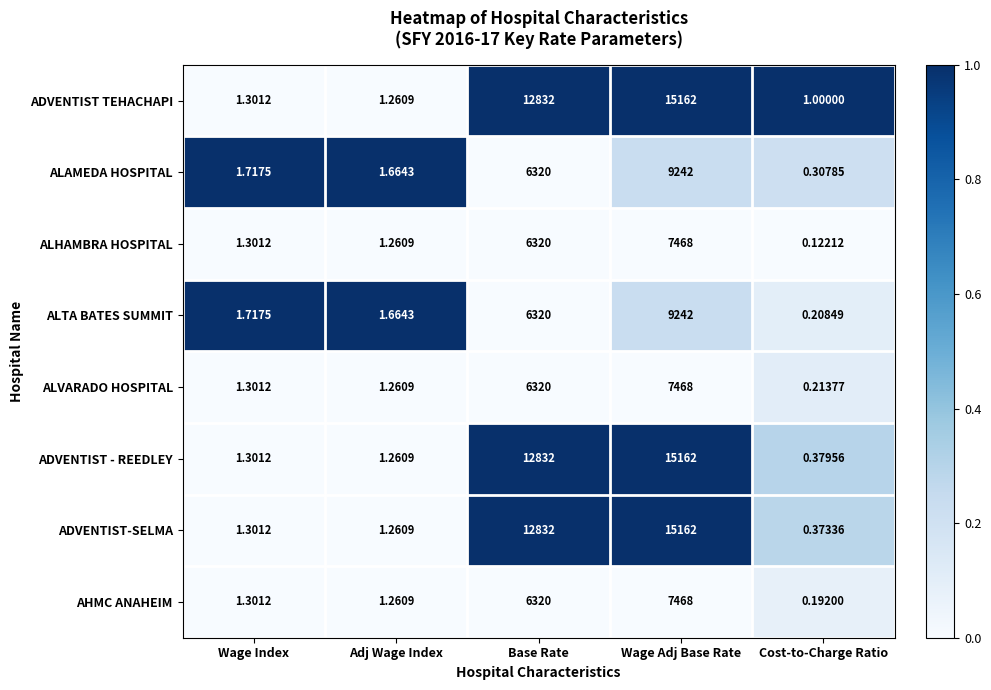

At which category is the sum across all series the highest?

Wage Adj Base Rate